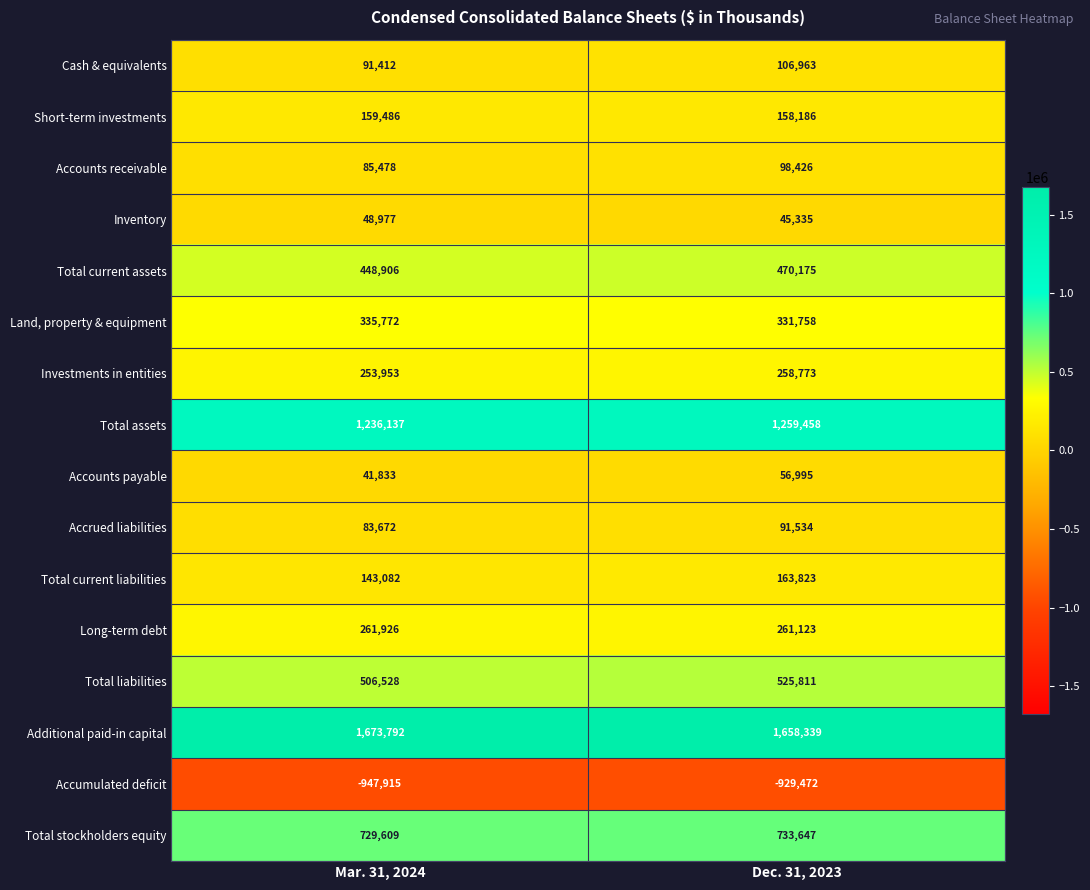

What is the highest value of the Accrued liabilities series?

91534